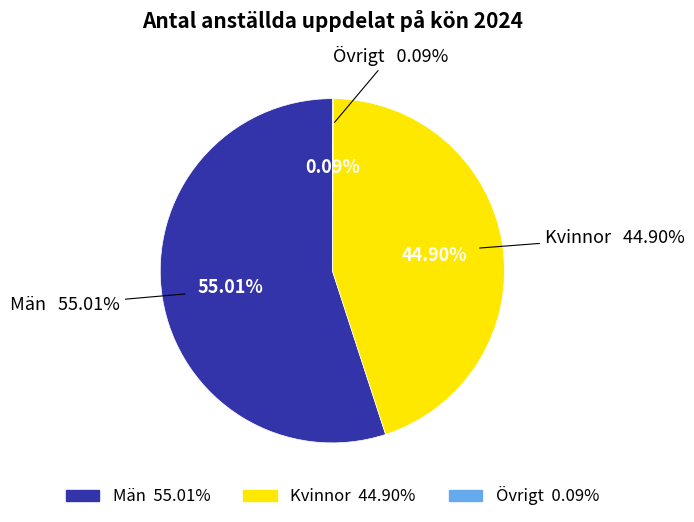

How much of the chart is everything except Kvinnor?

55.1%